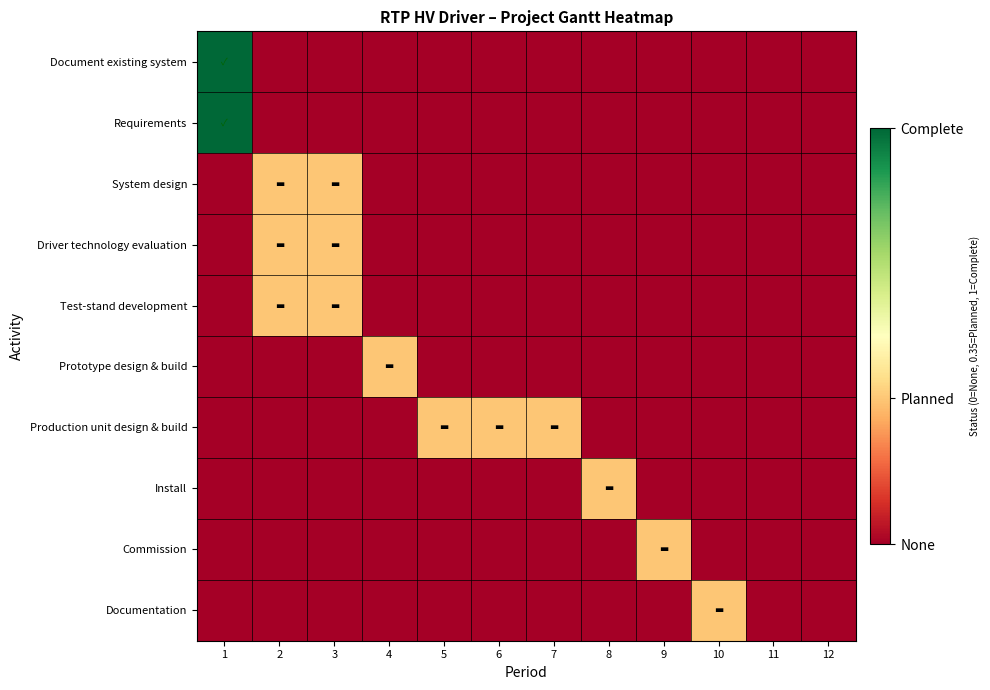

How many data points does each series have?

12